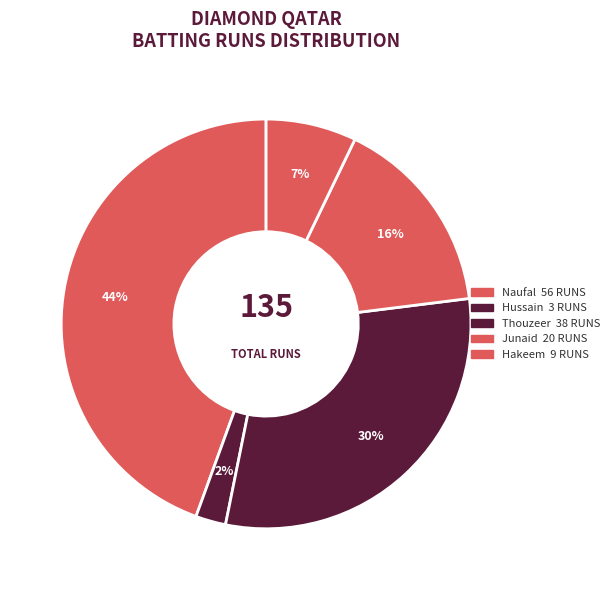

How many slices are in this pie chart?

5